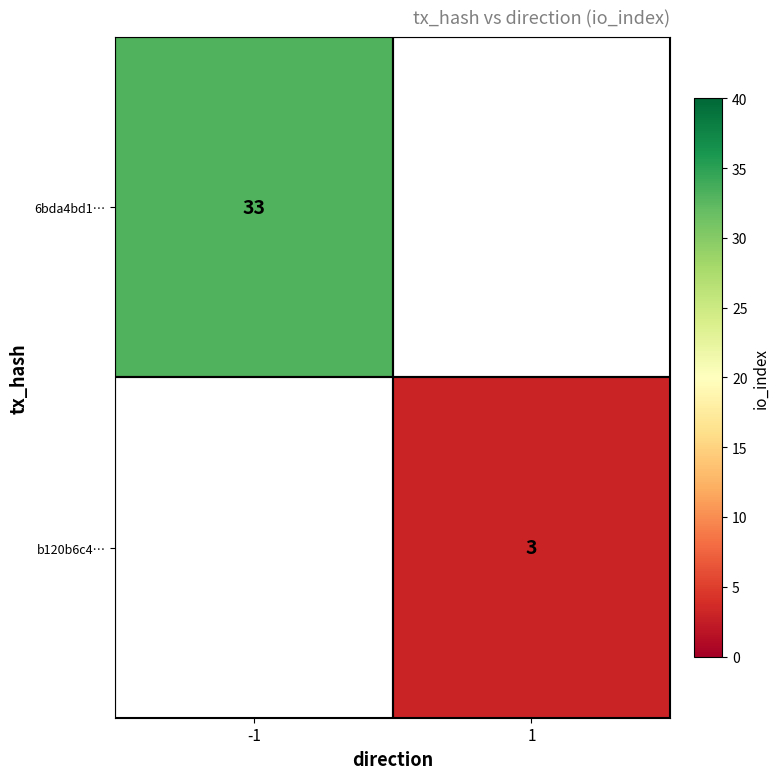

Which series has the widest spread of values?

6bda4bd1…